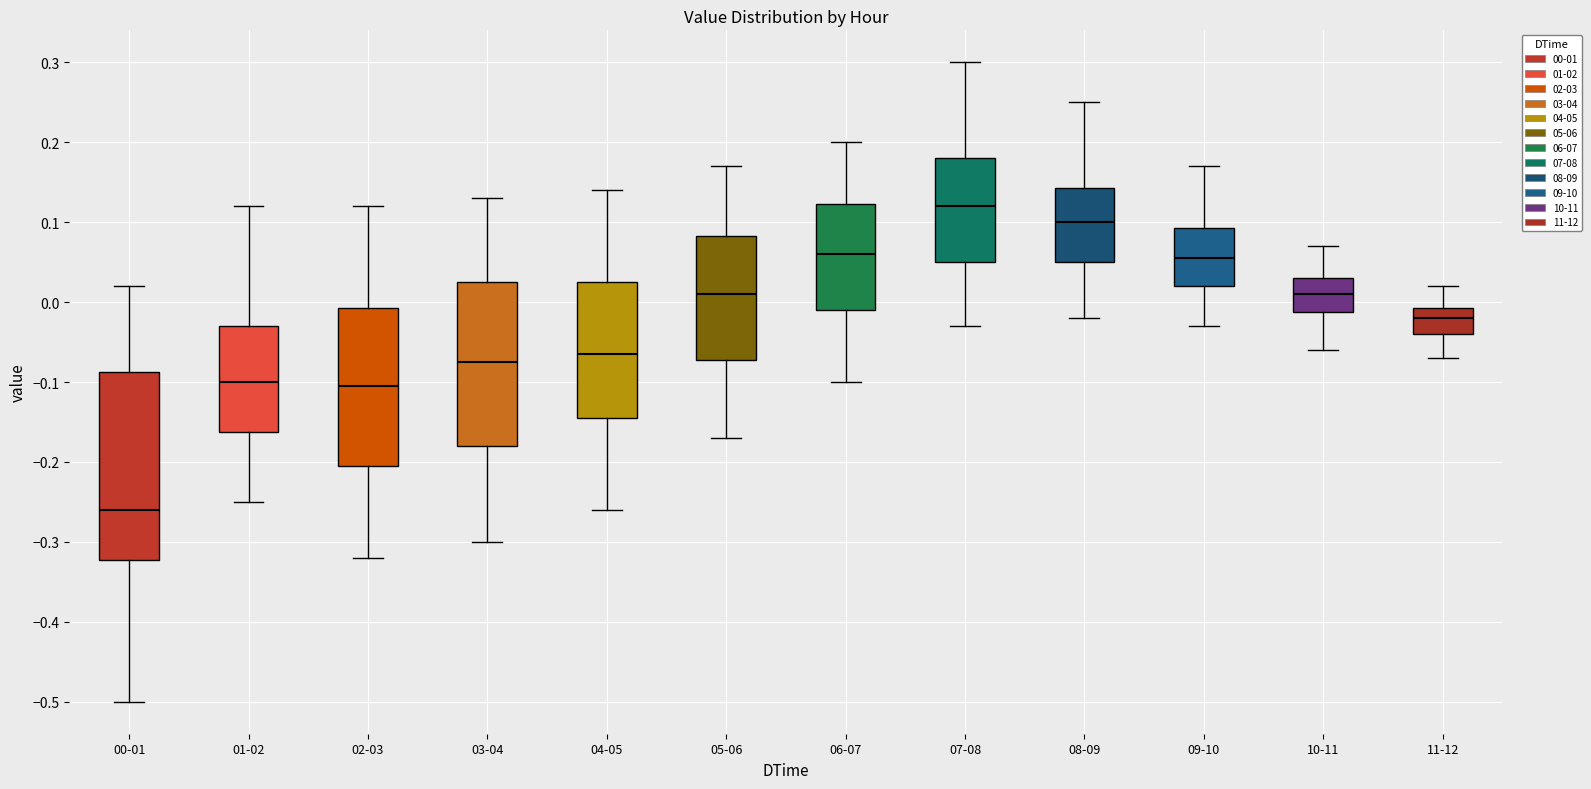

Reading left to right, read every box against the y-axis: the position of its median line, the range the box covers, and the ends of its whiskers. The values are not printed on the chart, so give them approximately, as read against the axis.

00-01: median -0.26, box -0.32 to -0.09, whiskers -0.50 to 0.02
01-02: median -0.10, box -0.16 to -0.03, whiskers -0.25 to 0.12
02-03: median -0.10, box -0.20 to -0.01, whiskers -0.32 to 0.12
03-04: median -0.07, box -0.18 to 0.03, whiskers -0.30 to 0.13
04-05: median -0.06, box -0.14 to 0.03, whiskers -0.26 to 0.14
05-06: median 0.01, box -0.07 to 0.08, whiskers -0.17 to 0.17
06-07: median 0.06, box -0.01 to 0.12, whiskers -0.10 to 0.20
07-08: median 0.12, box 0.05 to 0.18, whiskers -0.03 to 0.30
08-09: median 0.10, box 0.05 to 0.14, whiskers -0.02 to 0.25
09-10: median 0.06, box 0.02 to 0.09, whiskers -0.03 to 0.17
10-11: median 0.01, box -0.01 to 0.03, whiskers -0.06 to 0.07
11-12: median -0.02, box -0.04 to -0.01, whiskers -0.07 to 0.02